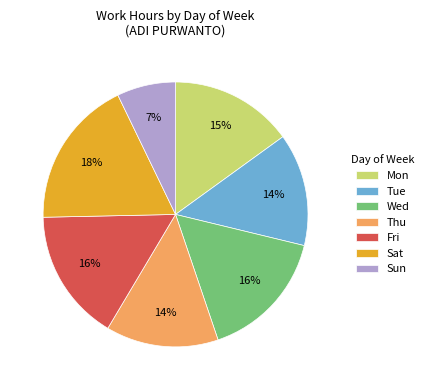

True or false: Fri accounts for 16% of the total.

True